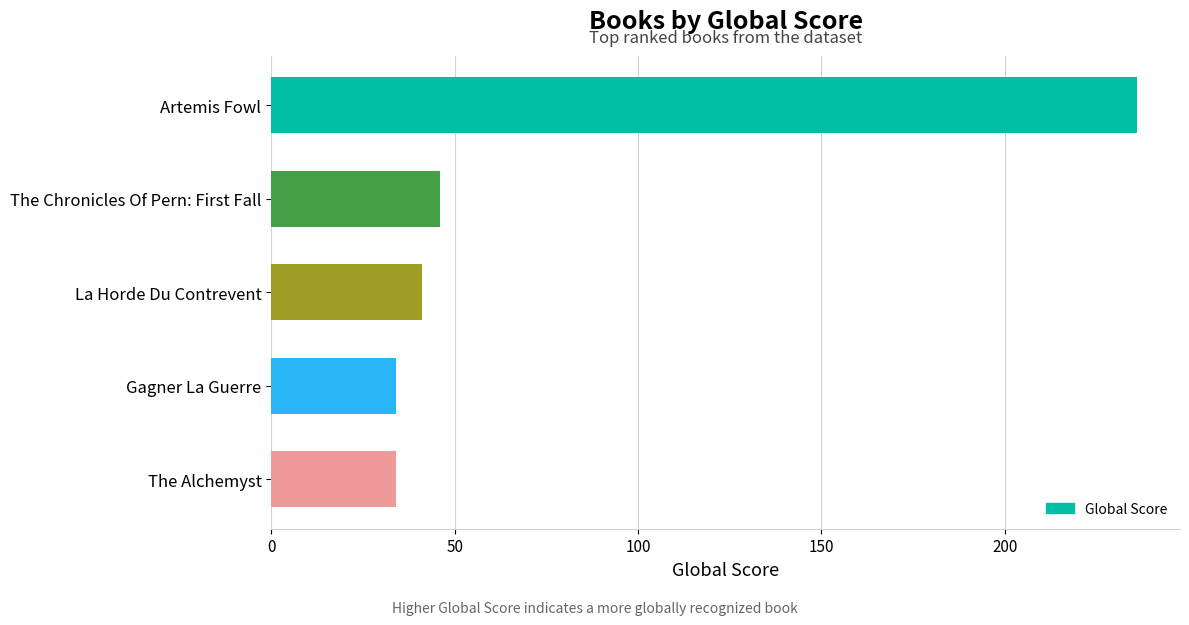

How many values are below 41?

2